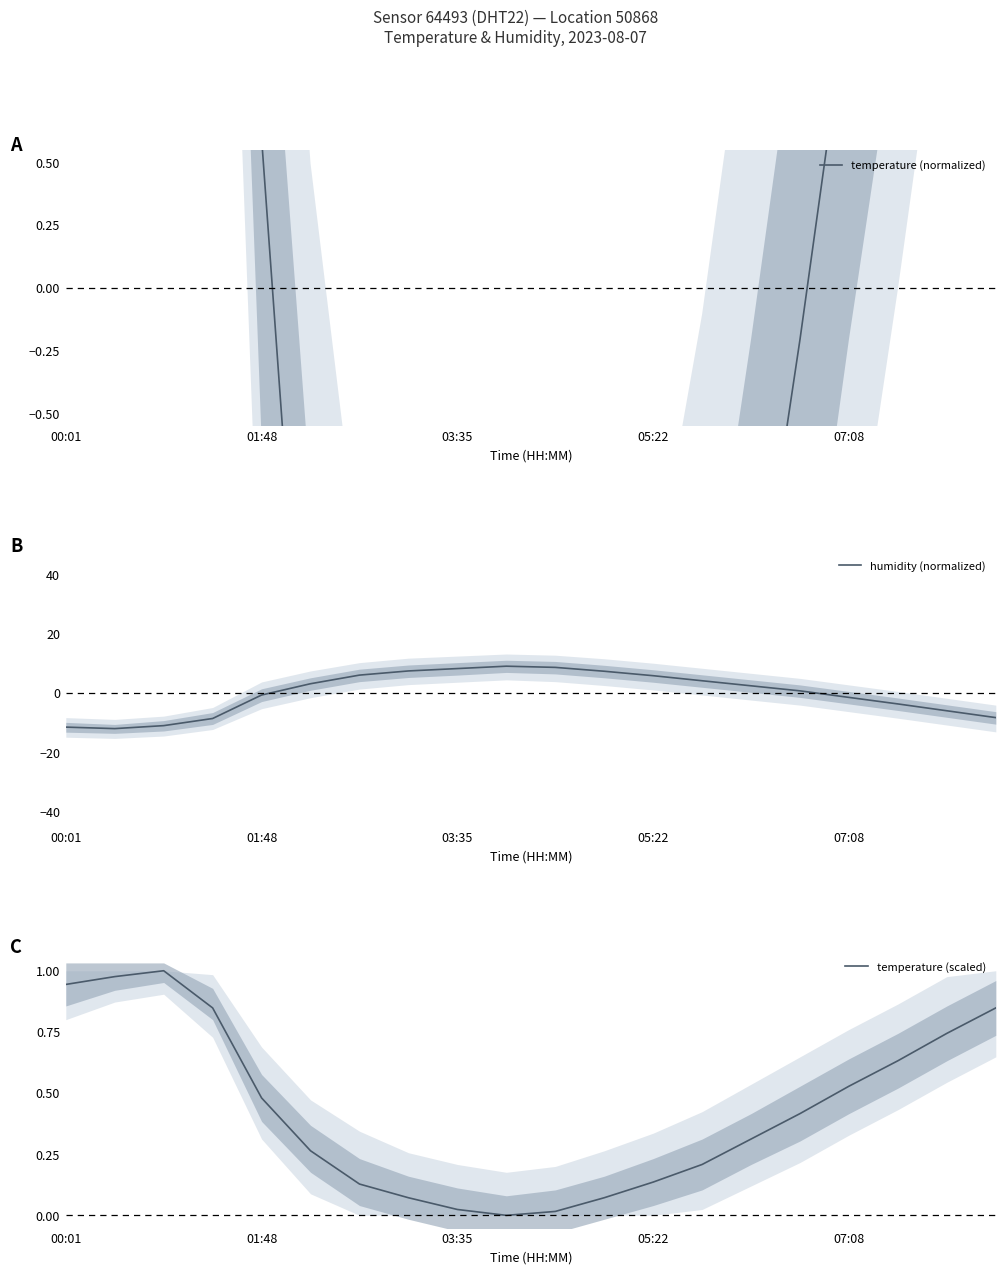

Count the number of categories in the chart.

20